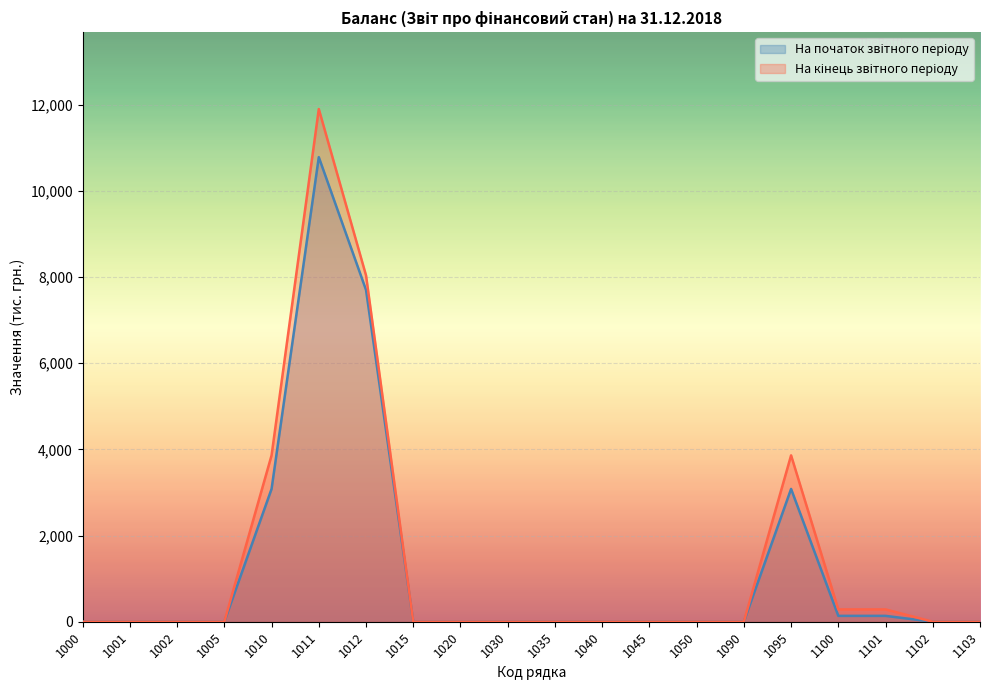

At which category does На кінець звітного періоду reach its first local peak?

1011